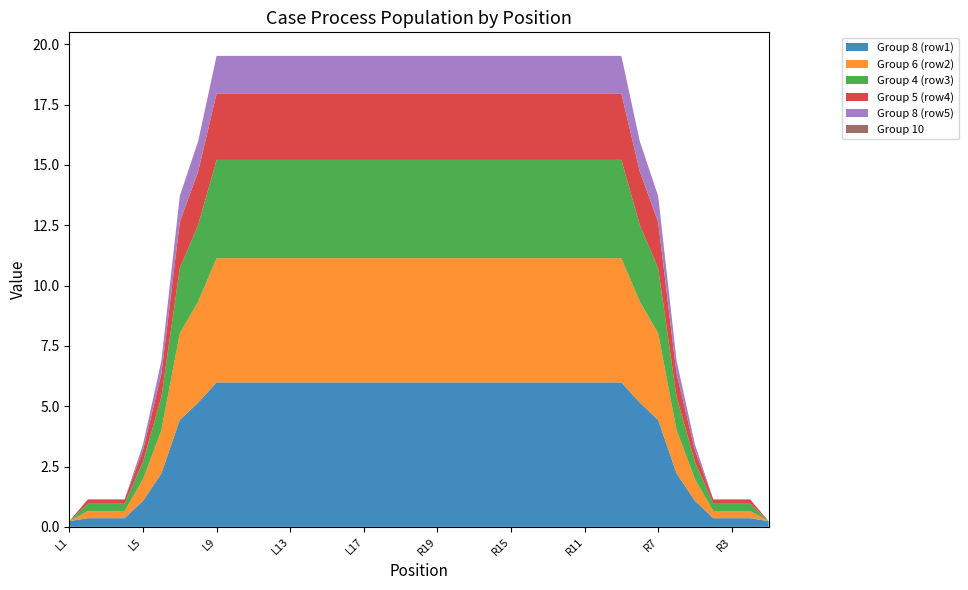

Reading left to right, what are all the values shown in this chart?

Group 8 (row1): L1=0.2	L2=0.4	L3=0.4	L4=0.4	L5=1.1	L6=2.2	L7=4.4	L8=5.1	L9=6.0	L10=6.0	L11=6.0	L12=6.0	L13=6.0	L14=6.0	L15=6.0	L16=6.0	L17=6.0	L18=6.0	L19=6.0	C20=6.0	R19=6.0	R18=6.0	R17=6.0	R16=6.0	R15=6.0	R14=6.0	R13=6.0	R12=6.0	R11=6.0	R10=6.0	R9=6.0	R8=5.1	R7=4.4	R6=2.2	R5=1.1	R4=0.4	R3=0.4	R2=0.4	R1=0.2
Group 6 (row2): L1=0.0	L2=0.3	L3=0.3	L4=0.3	L5=0.9	L6=1.8	L7=3.6	L8=4.2	L9=5.1	L10=5.1	L11=5.1	L12=5.1	L13=5.1	L14=5.1	L15=5.1	L16=5.1	L17=5.1	L18=5.1	L19=5.1	C20=5.1	R19=5.1	R18=5.1	R17=5.1	R16=5.1	R15=5.1	R14=5.1	R13=5.1	R12=5.1	R11=5.1	R10=5.1	R9=5.1	R8=4.2	R7=3.6	R6=1.8	R5=0.9	R4=0.3	R3=0.3	R2=0.3	R1=0.0
Group 4 (row3): L1=0.0	L2=0.3	L3=0.3	L4=0.3	L5=0.7	L6=1.4	L7=2.7	L8=3.2	L9=4.1	L10=4.1	L11=4.1	L12=4.1	L13=4.1	L14=4.1	L15=4.1	L16=4.1	L17=4.1	L18=4.1	L19=4.1	C20=4.1	R19=4.1	R18=4.1	R17=4.1	R16=4.1	R15=4.1	R14=4.1	R13=4.1	R12=4.1	R11=4.1	R10=4.1	R9=4.1	R8=3.2	R7=2.7	R6=1.4	R5=0.7	R4=0.3	R3=0.3	R2=0.3	R1=0.0
Group 5 (row4): L1=0.0	L2=0.2	L3=0.2	L4=0.2	L5=0.5	L6=1.0	L7=1.9	L8=2.2	L9=2.8	L10=2.8	L11=2.8	L12=2.8	L13=2.8	L14=2.8	L15=2.8	L16=2.8	L17=2.8	L18=2.8	L19=2.8	C20=2.8	R19=2.8	R18=2.8	R17=2.8	R16=2.8	R15=2.8	R14=2.8	R13=2.8	R12=2.8	R11=2.8	R10=2.8	R9=2.8	R8=2.2	R7=1.9	R6=1.0	R5=0.5	R4=0.2	R3=0.2	R2=0.2	R1=0.0
Group 8 (row5): L1=0.0	L2=0.0	L3=0.0	L4=0.0	L5=0.2	L6=0.5	L7=1.1	L8=1.3	L9=1.6	L10=1.6	L11=1.6	L12=1.6	L13=1.6	L14=1.6	L15=1.6	L16=1.6	L17=1.6	L18=1.6	L19=1.6	C20=1.6	R19=1.6	R18=1.6	R17=1.6	R16=1.6	R15=1.6	R14=1.6	R13=1.6	R12=1.6	R11=1.6	R10=1.6	R9=1.6	R8=1.3	R7=1.1	R6=0.5	R5=0.2	R4=0.0	R3=0.0	R2=0.0	R1=0.0
Group 10: L1=0.0	L2=0.0	L3=0.0	L4=0.0	L5=0.0	L6=0.0	L7=0.0	L8=0.0	L9=0.0	L10=0.0	L11=0.0	L12=0.0	L13=0.0	L14=0.0	L15=0.0	L16=0.0	L17=0.0	L18=0.0	L19=0.0	C20=0.0	R19=0.0	R18=0.0	R17=0.0	R16=0.0	R15=0.0	R14=0.0	R13=0.0	R12=0.0	R11=0.0	R10=0.0	R9=0.0	R8=0.0	R7=0.0	R6=0.0	R5=0.0	R4=0.0	R3=0.0	R2=0.0	R1=0.0